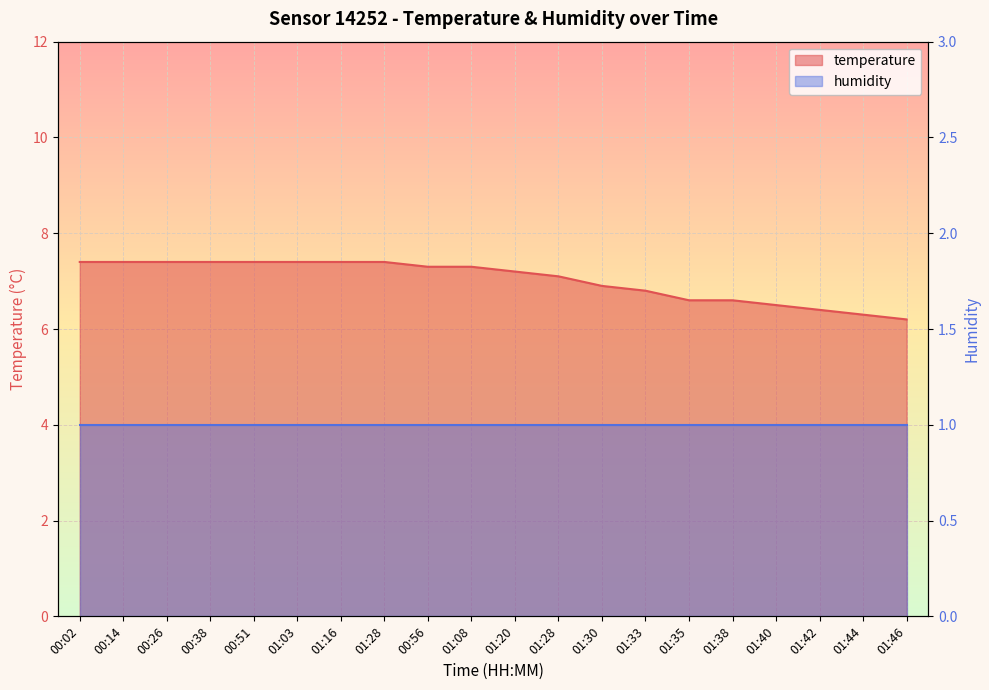

Reading left to right, transcribe all the data shown in this chart.

00:02=7.4	00:14=7.4	00:26=7.4	00:38=7.4	00:51=7.4	01:03=7.4	01:16=7.4	01:28=7.4	00:56=7.3	01:08=7.3	01:20=7.2	01:28=7.1	01:30=6.9	01:33=6.8	01:35=6.6	01:38=6.6	01:40=6.5	01:42=6.4	01:44=6.3	01:46=6.2